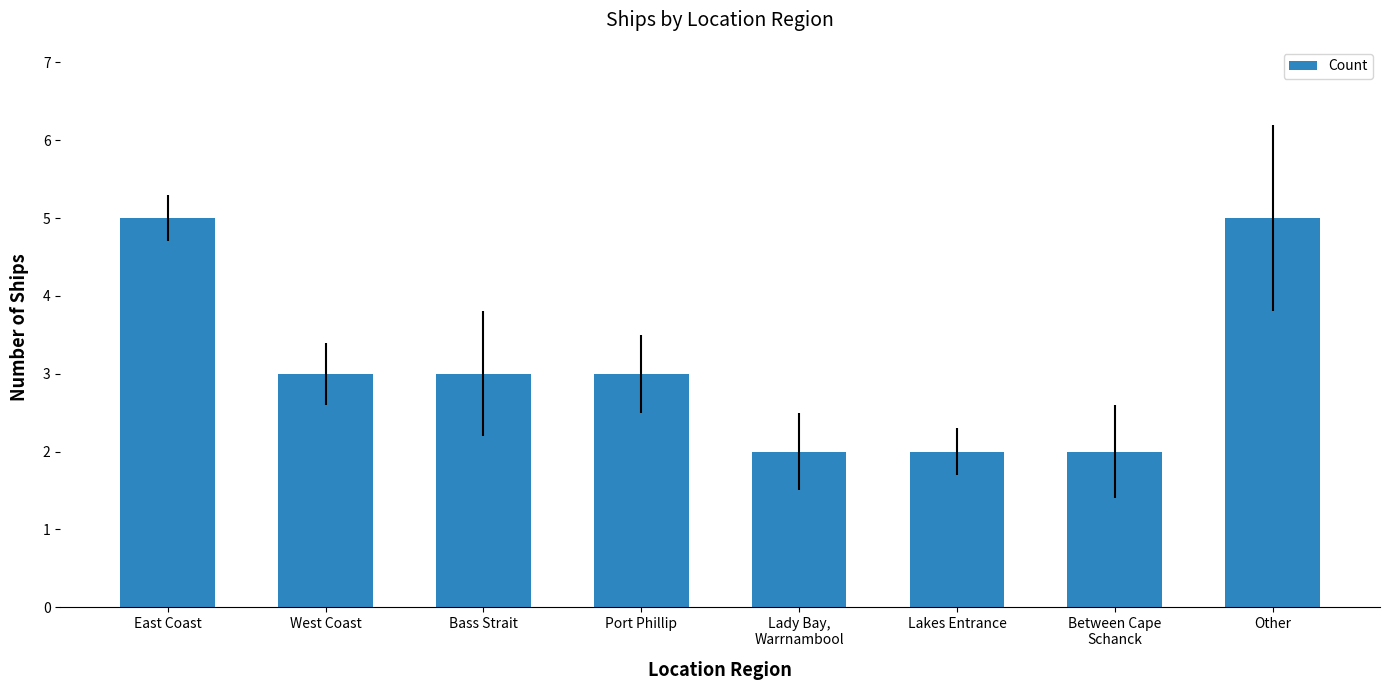

How many bars are there in total?

8